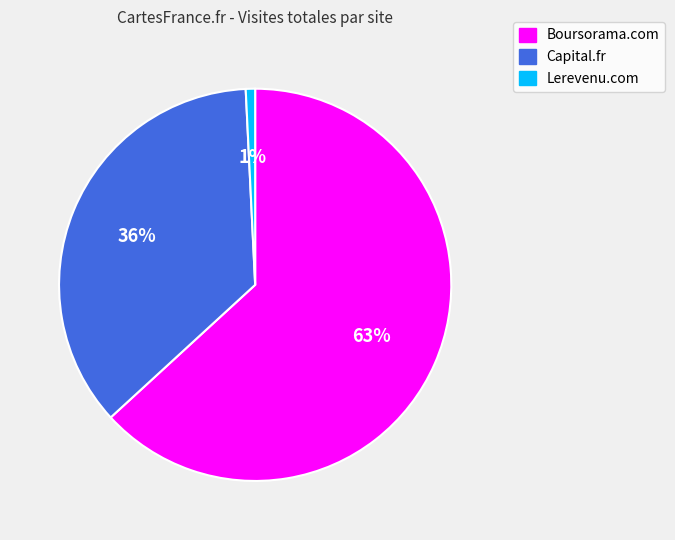

Count the number of slices in the pie.

3